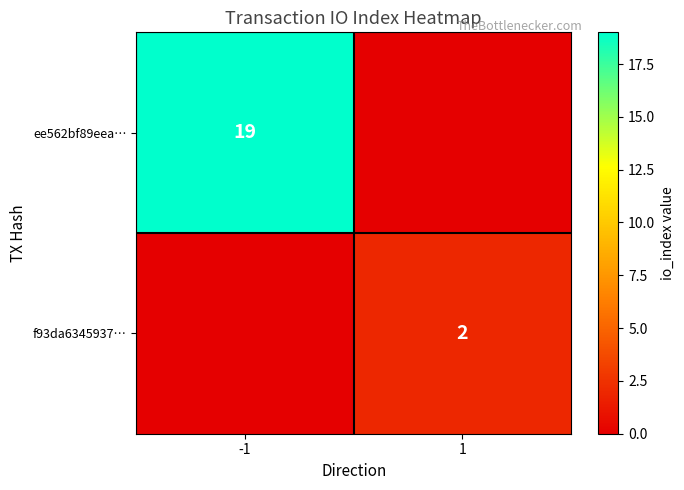

True or false: f93da6345937… has a value of 2 at 1.

True